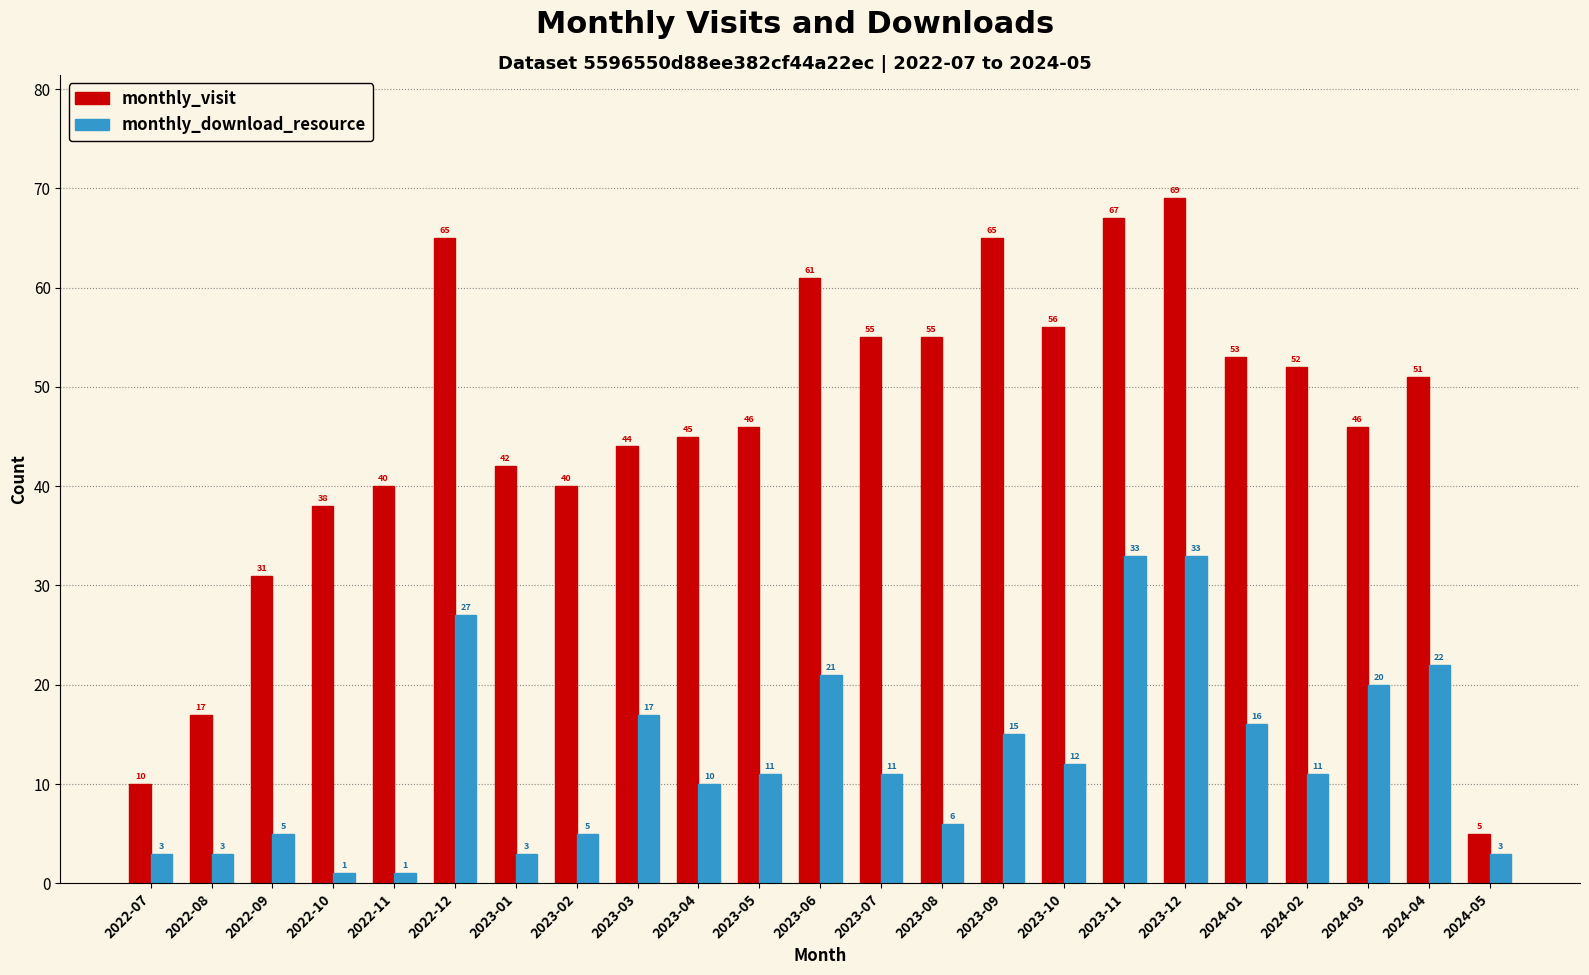

What are all the series names shown in the legend?

monthly_visit, monthly_download_resource